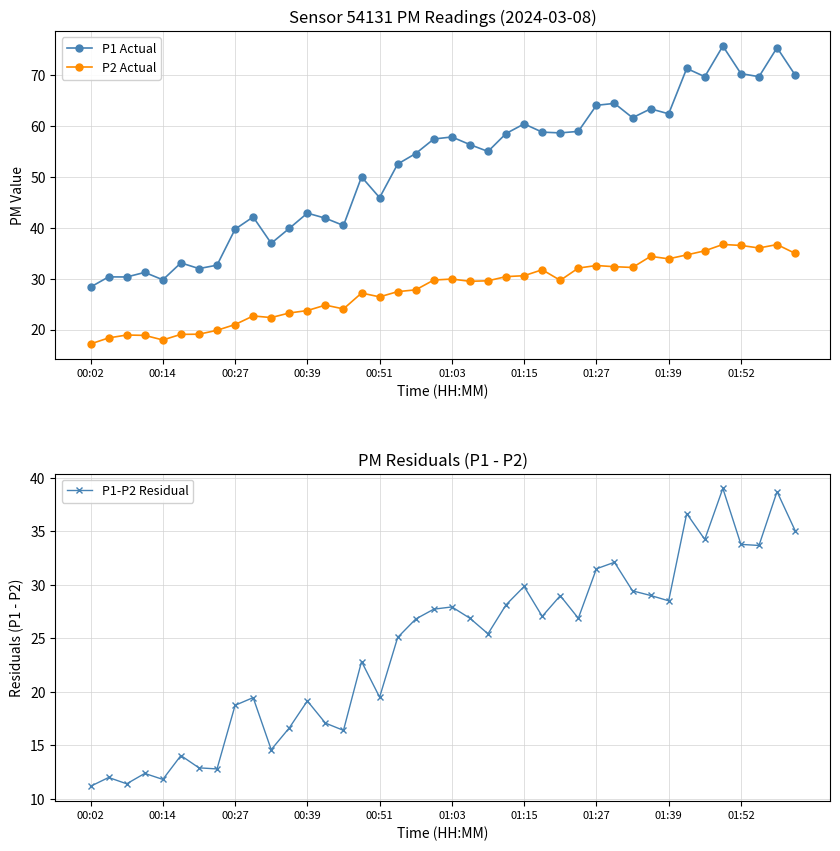

What is the lowest value of the P1 Actual series?

28.4